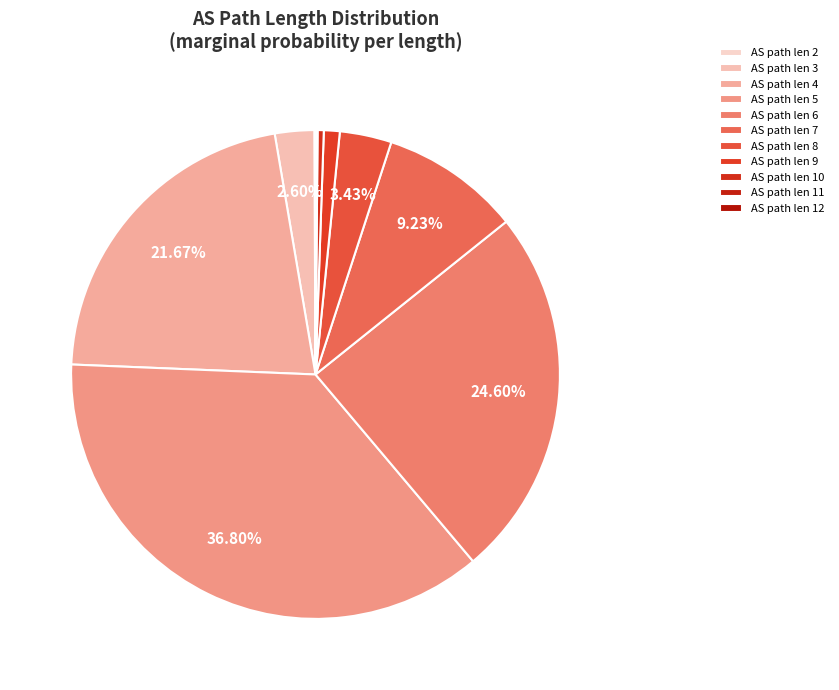

Is there any slice that represents more than half of the pie?

No